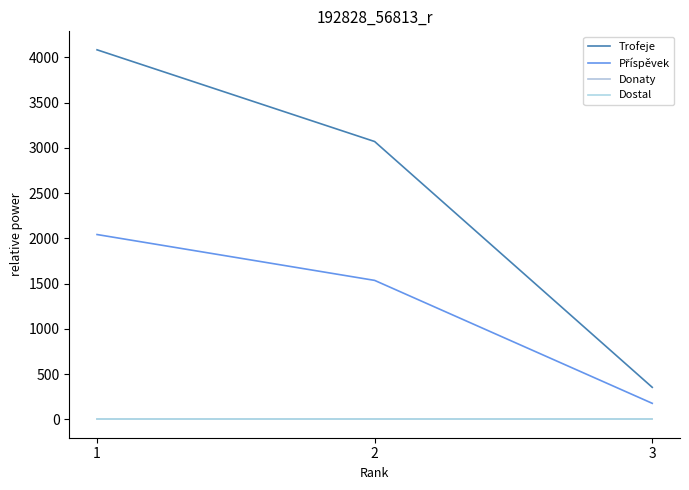

How many lines are shown in the chart?

4